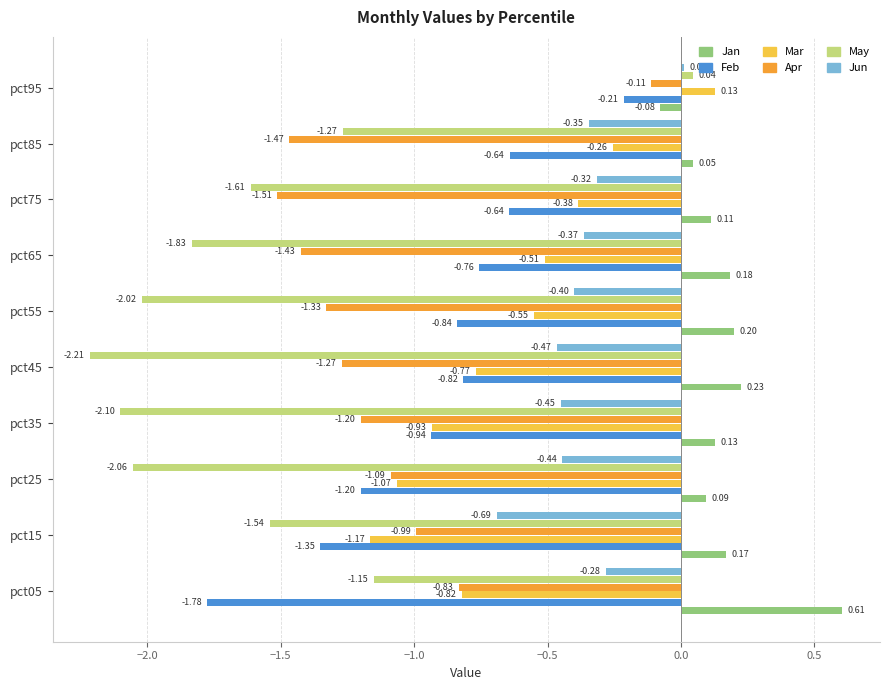

Between pct05 and pct75, which series saw the biggest shift?

Feb